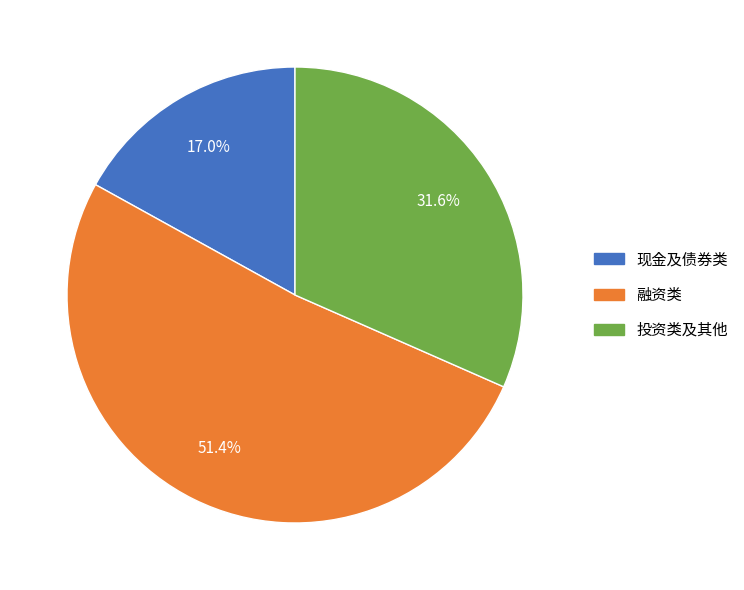

What is the ratio of the value at 融资类 to the value at 现金及债券类?

3.0